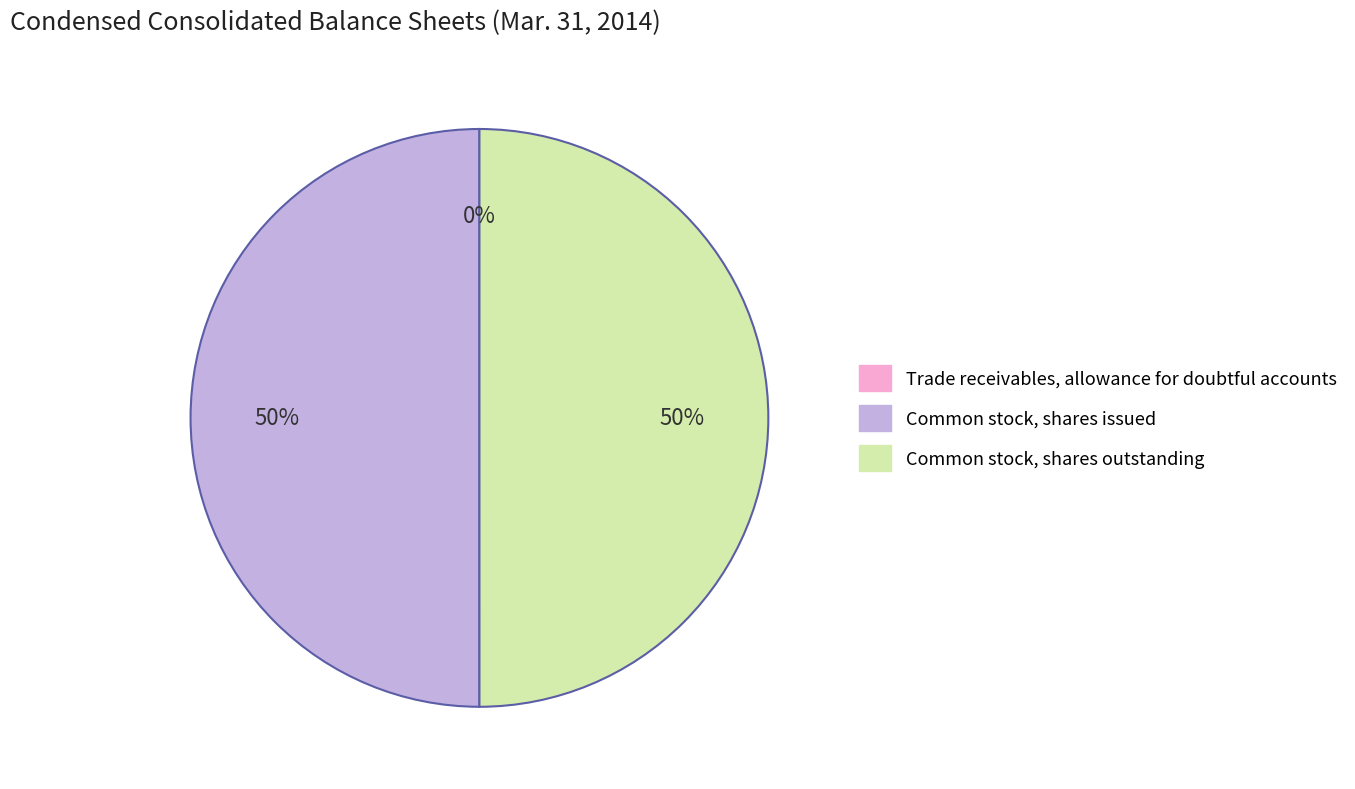

To the nearest percent, what is the average slice percentage?

33%